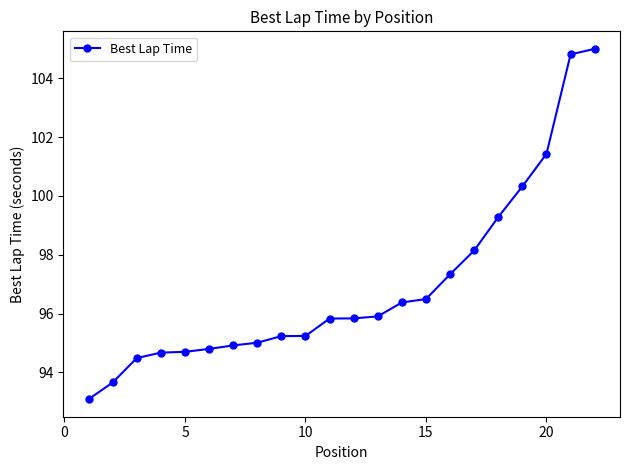

What is the maximum value shown in the chart?

105.0